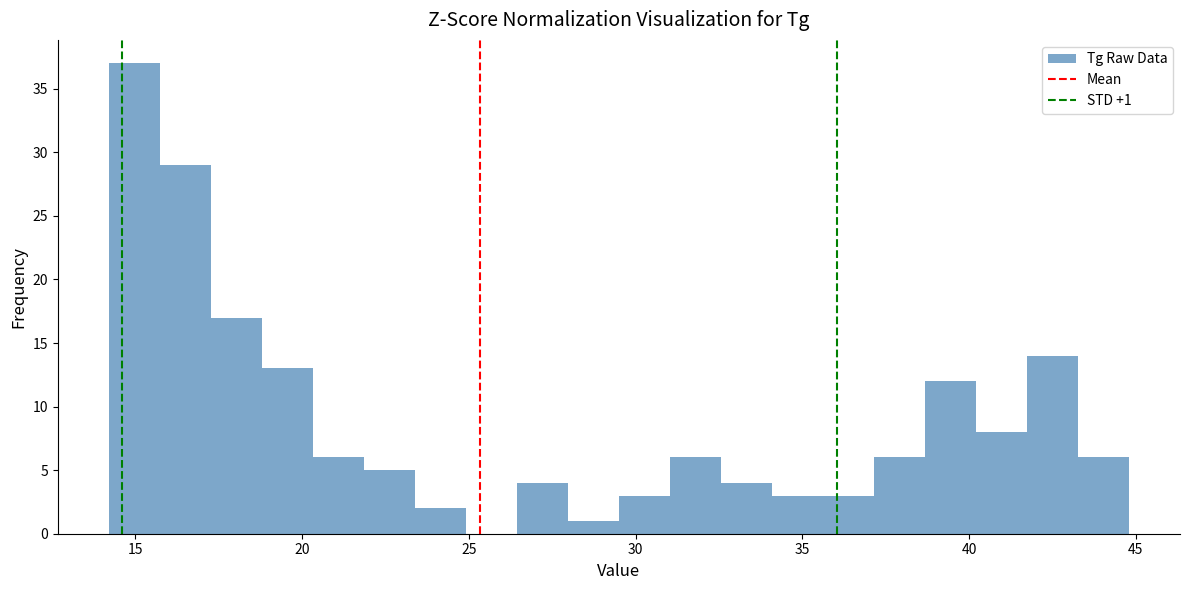

Read against the x-axis, roughly where is the centre of the tallest bar?

15.0